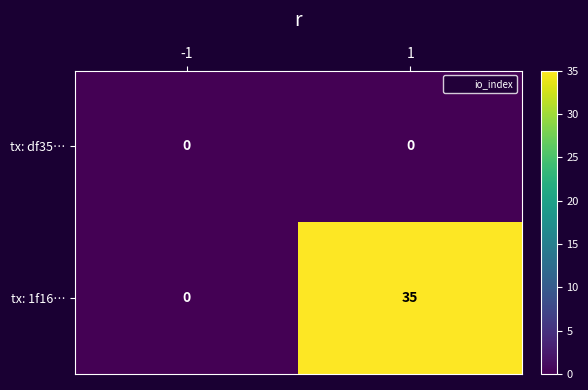

How many series are shown in this chart?

2